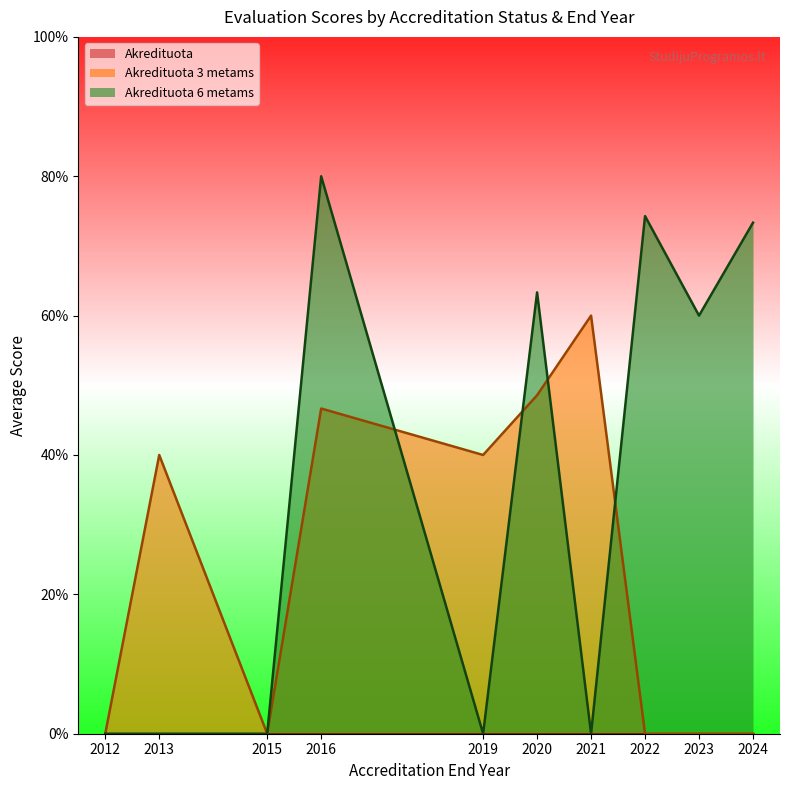

Does the chart display data point markers on the line(s)?

No